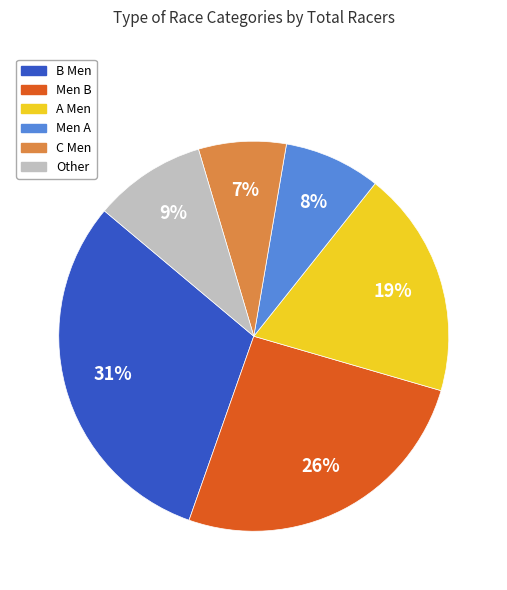

Is there a majority slice in this chart?

No